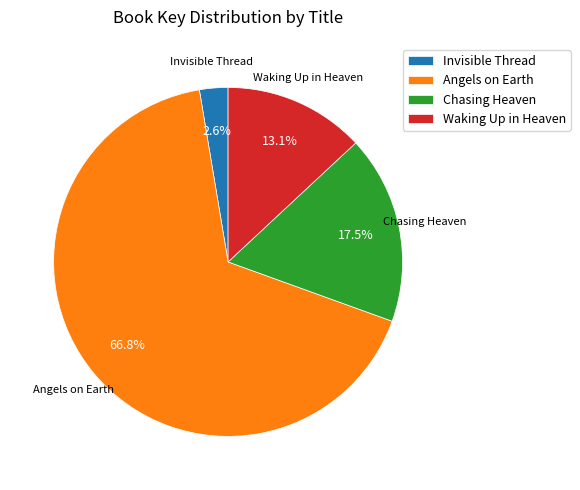

Which slice is the largest?

Angels on Earth